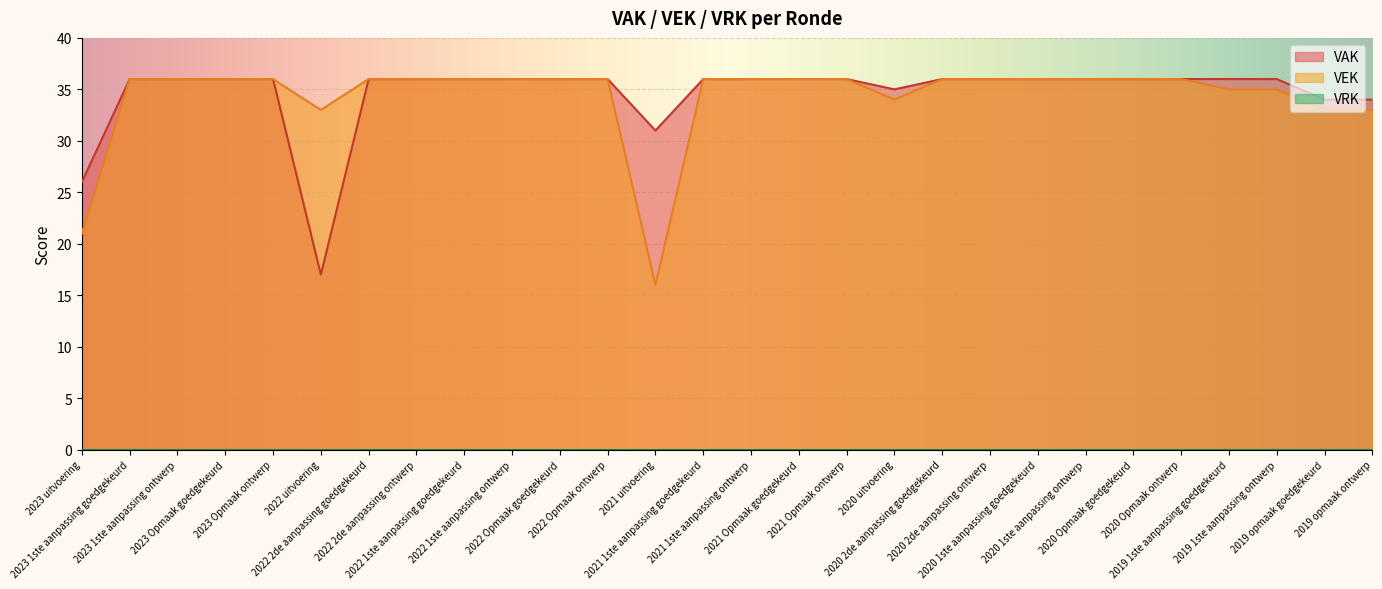

What value does the VEK series have at 2020 1ste aanpassing ontwerp?

36